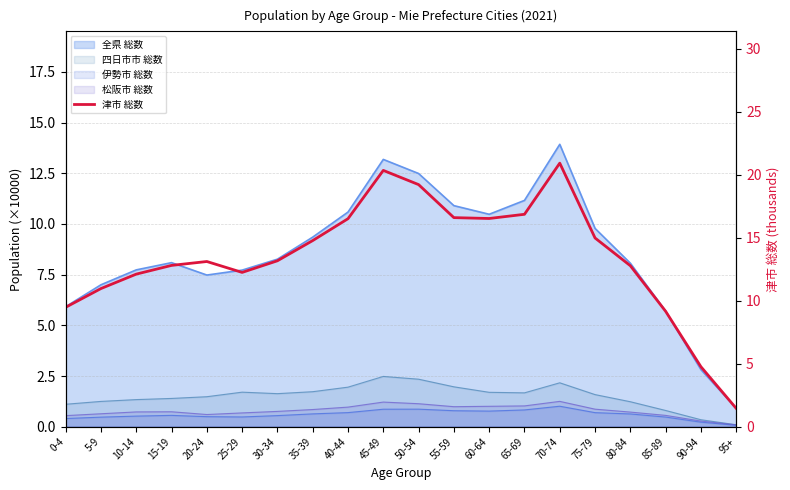

Which has a higher value, 5-9 or 55-59?

55-59